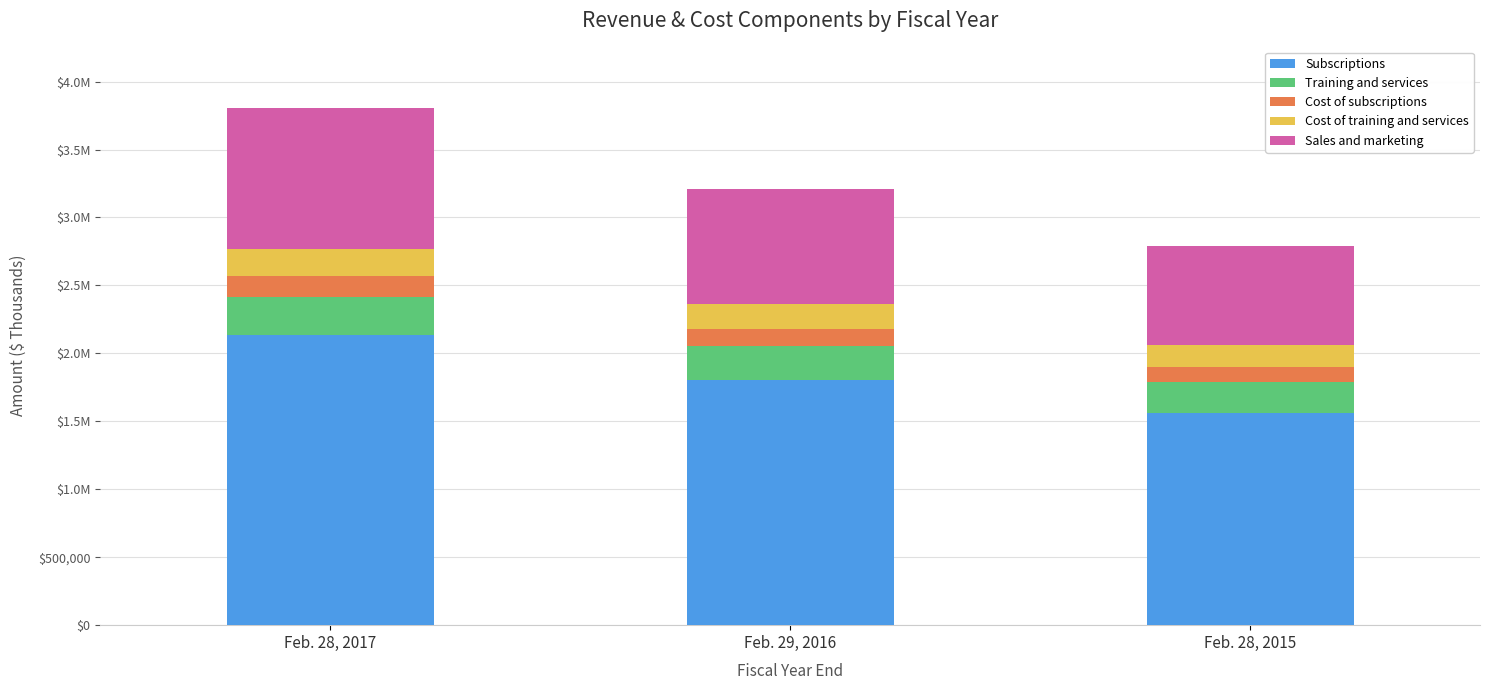

The Training and services series shows 63823 at Feb. 28, 2017. True or false?

False